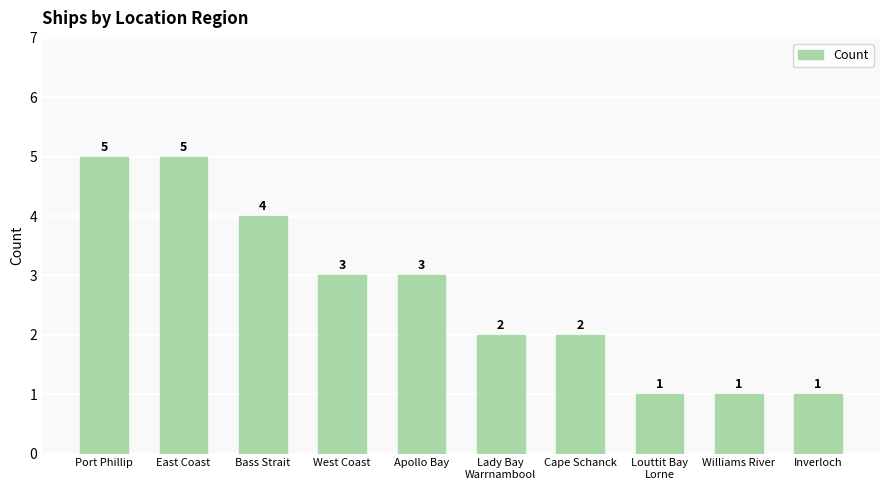

What is the sum of all values?

27